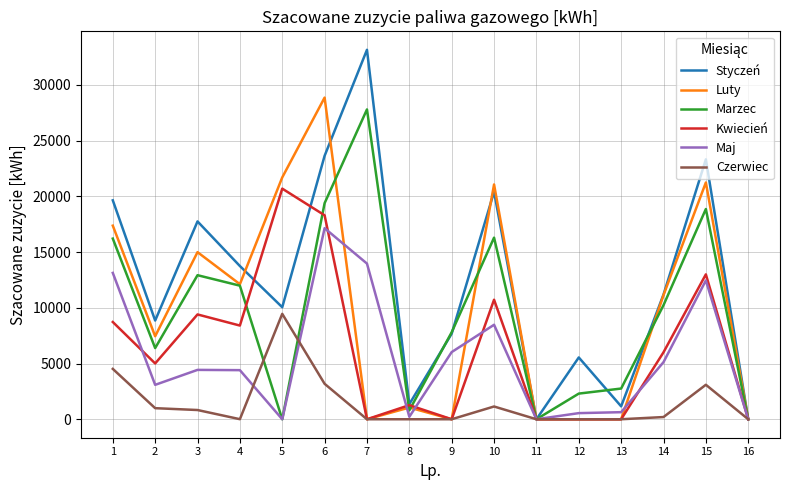

At which category is the sum across all series the highest?

6